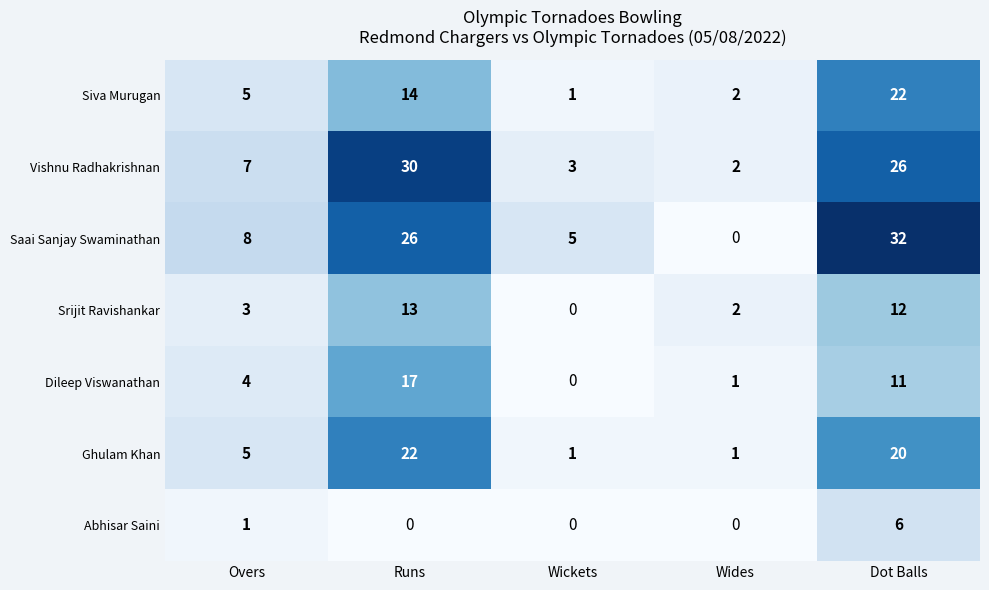

What is the greatest value displayed?

32